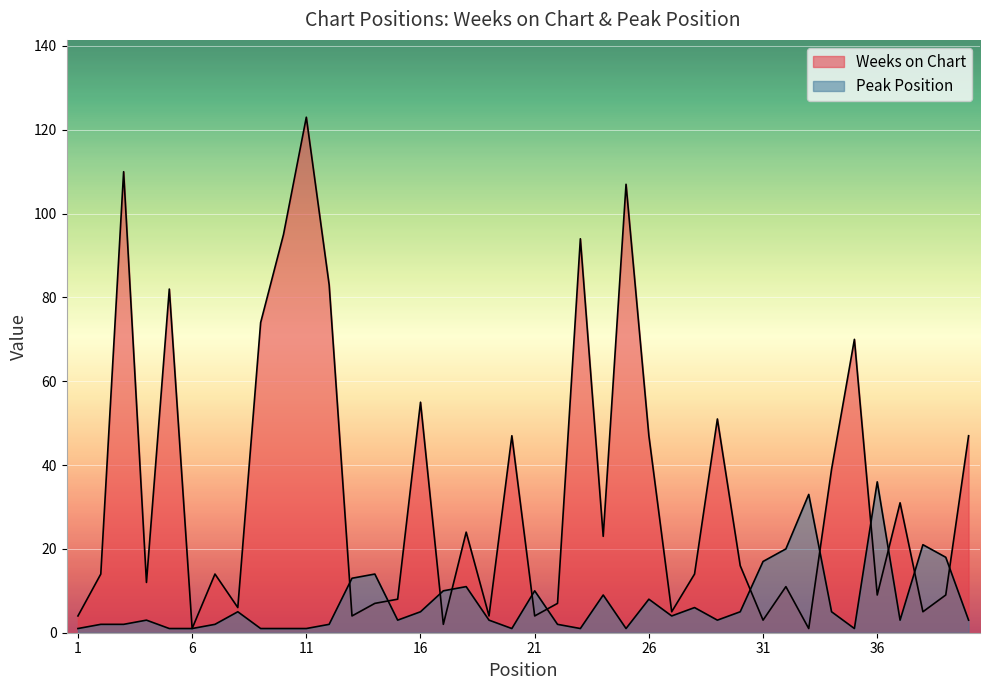

True or false: Weeks on Chart and Peak Position intersect in this chart.

True